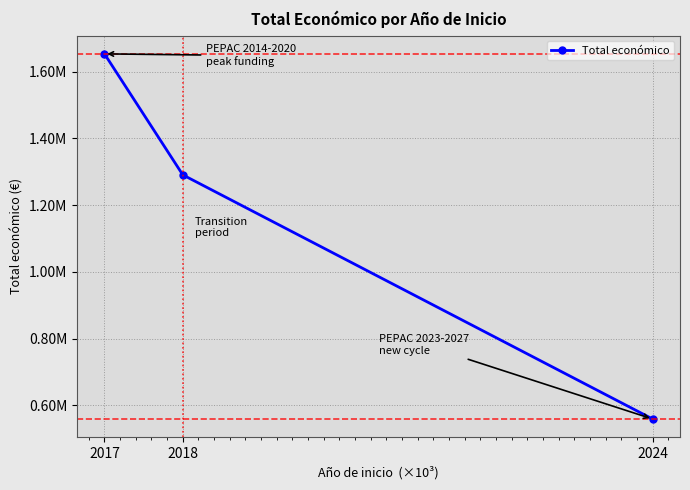

What is the ratio of the value at 2017 to the value at 2024?

3.0